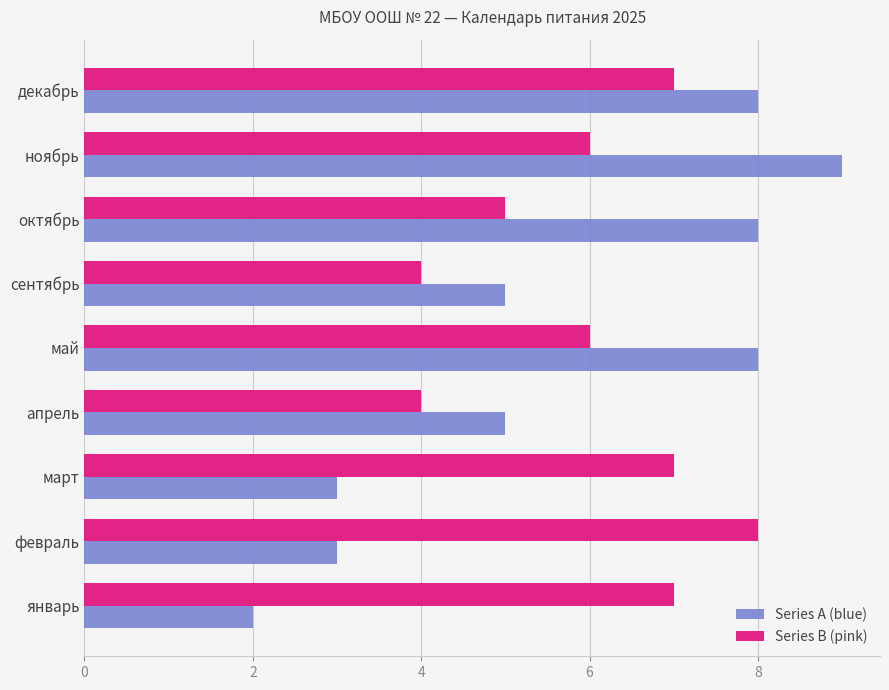

Which label corresponds to the smallest value in the chart?

январь